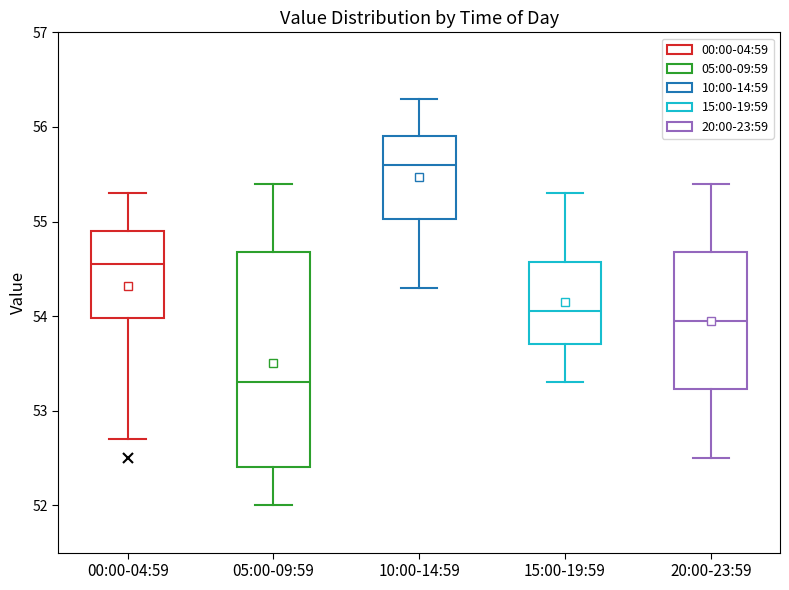

Reading left to right, read every box against the y-axis: the position of its median line, the range the box covers, and the ends of its whiskers. The values are not printed on the chart, so give them approximately, as read against the axis.

00:00-04:59: median 54.6, box 54.0 to 54.9, whiskers 52.7 to 55.3
05:00-09:59: median 53.3, box 52.4 to 54.7, whiskers 52.0 to 55.4
10:00-14:59: median 55.6, box 55.0 to 55.9, whiskers 54.3 to 56.3
15:00-19:59: median 54.1, box 53.7 to 54.6, whiskers 53.3 to 55.3
20:00-23:59: median 54.0, box 53.2 to 54.7, whiskers 52.5 to 55.4